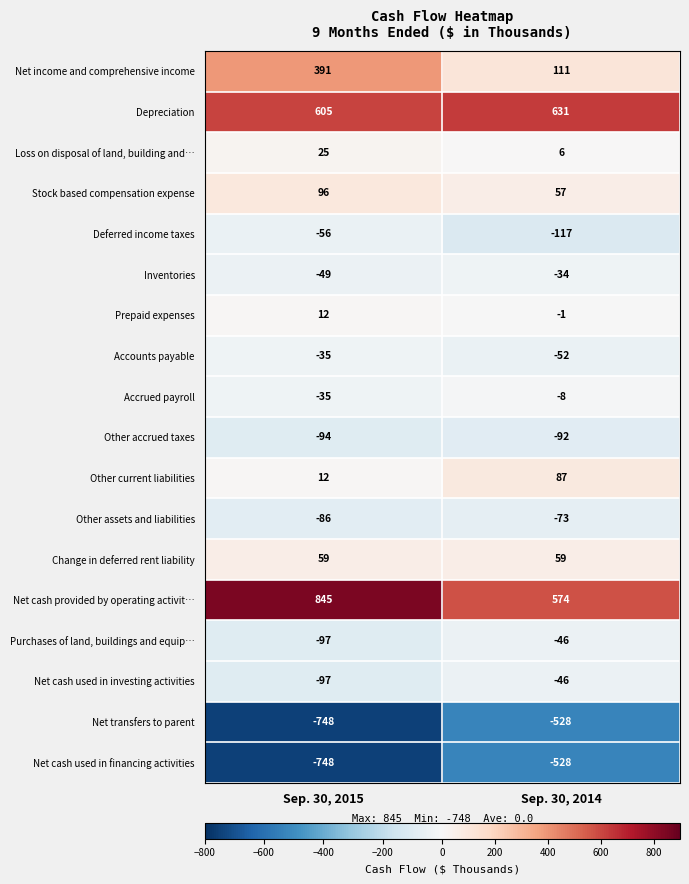

At which category does the chart reach its peak across all series?

Sep. 30, 2015